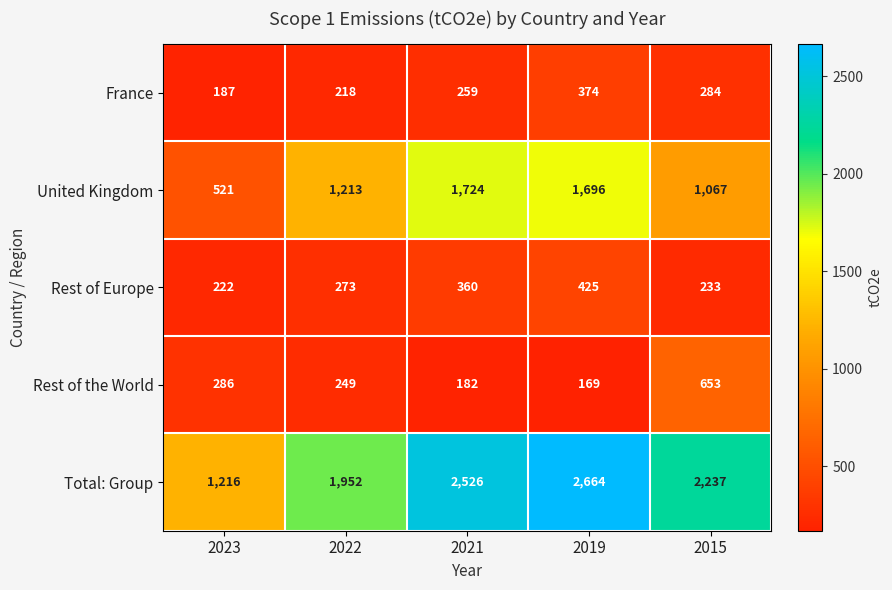

Read the United Kingdom value at 2021, to the nearest 50.

1700